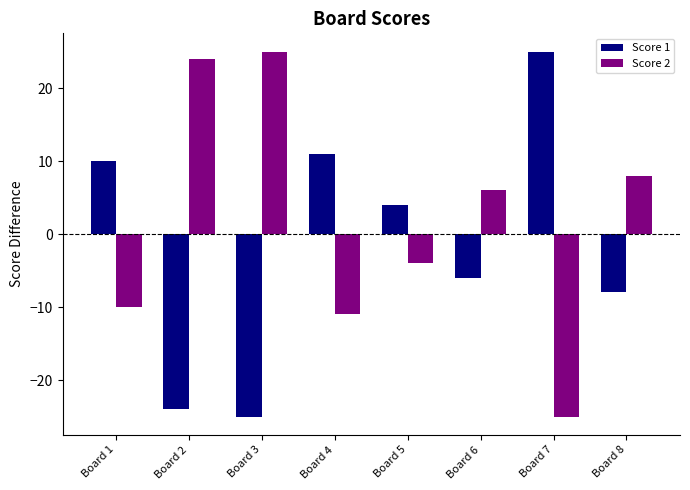

What is the sum of the Score 2 values at Board 3 and Board 6?

31